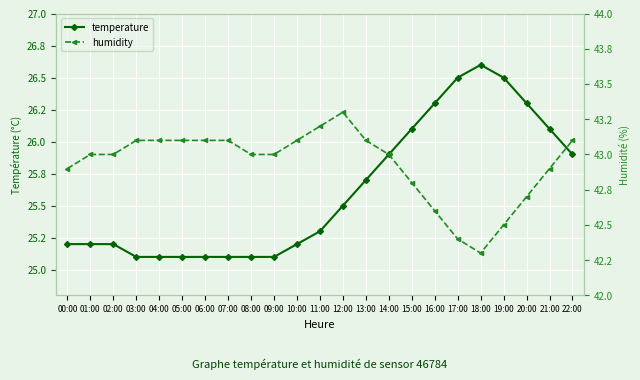

Does the chart display data point markers on the line(s)?

Yes